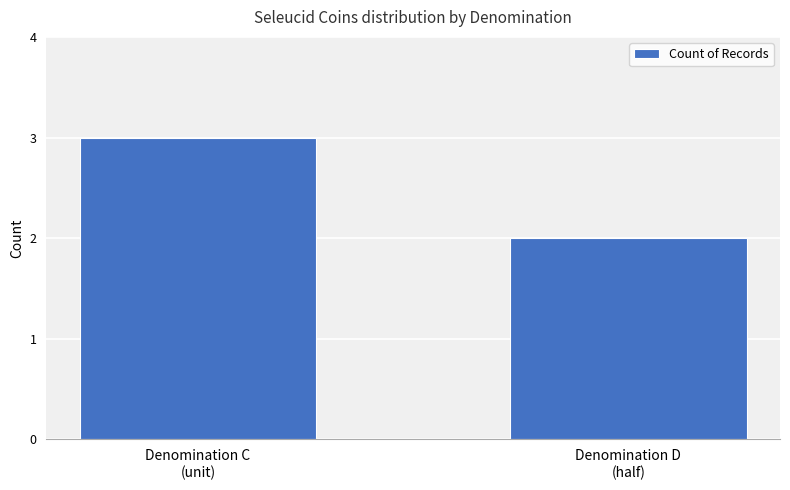

What is the sum of the values at Denomination C
(unit) and Denomination D
(half)?

5